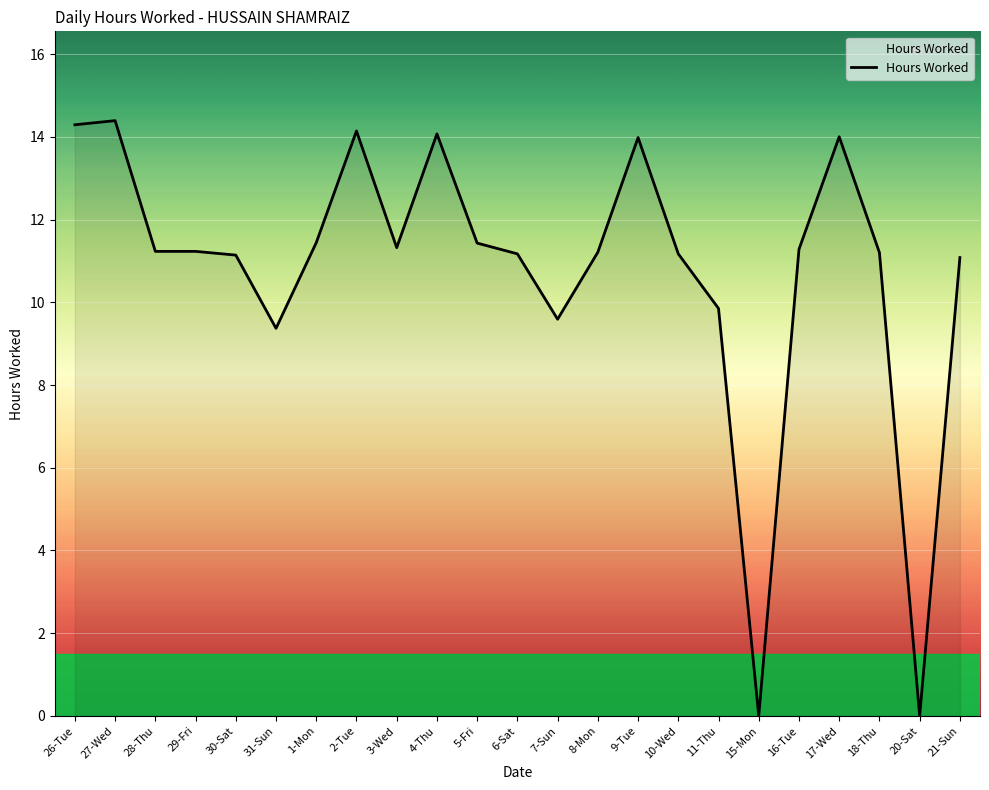

What position from the left is 8-Mon?

14